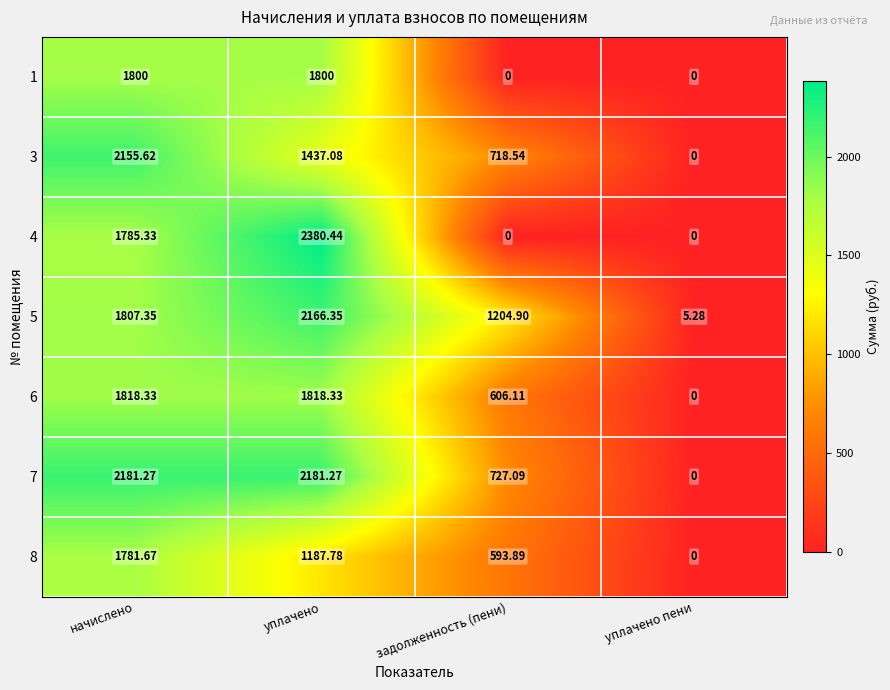

Is the value of 6 at начислено greater than the value of 3 at уплачено?

Yes